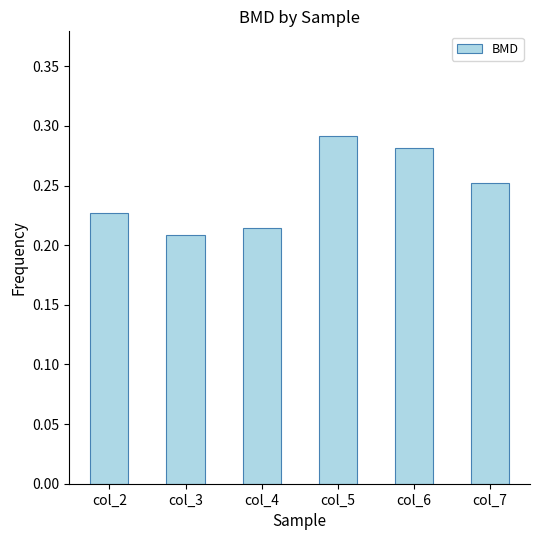

True or false: the data shows 0.1 at col_4.

False